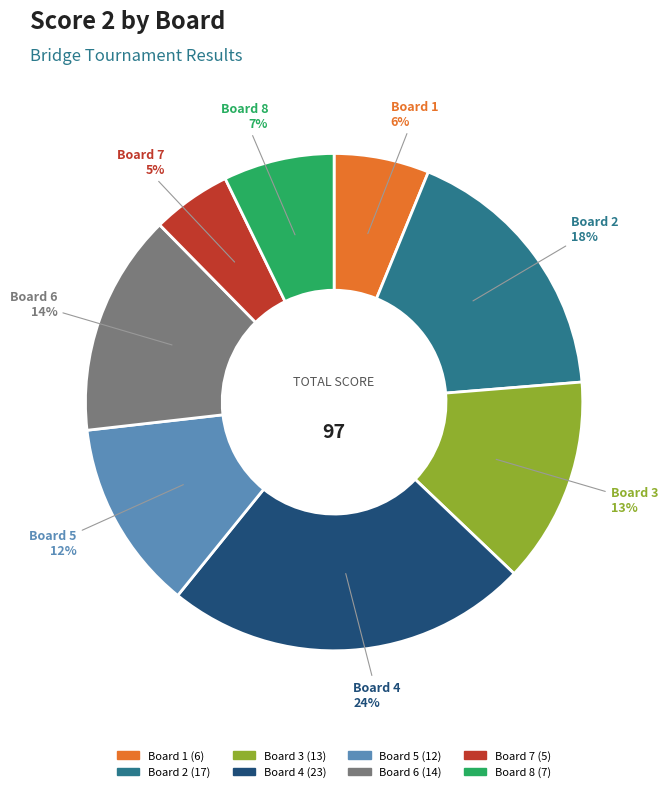

Count the number of slices in the pie.

8